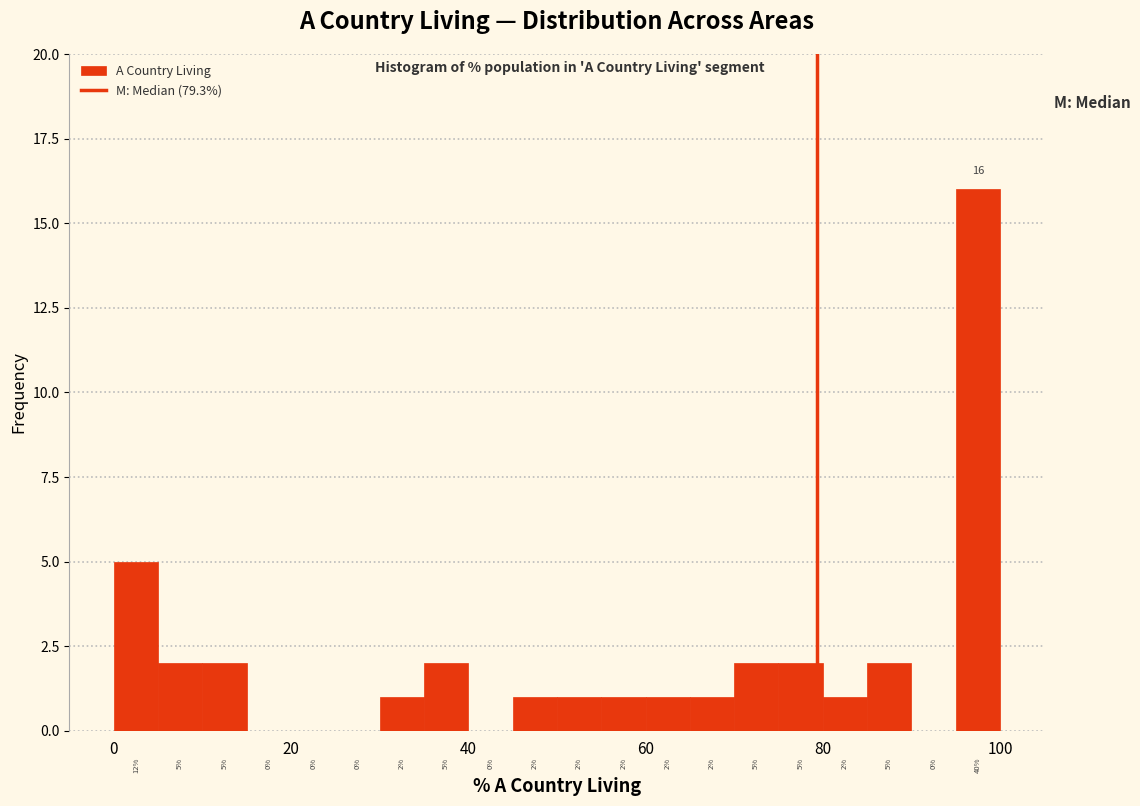

Read against the x-axis, roughly where is the centre of the tallest bar?

98